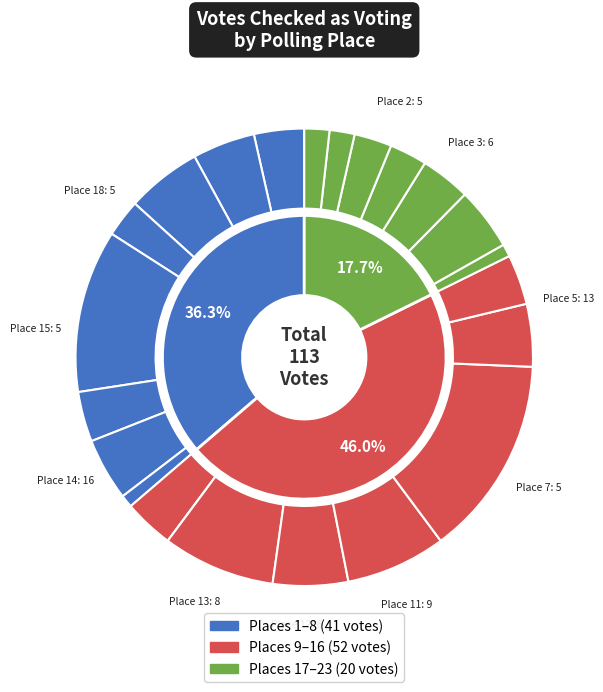

True or false: 18 accounts for 1% of the total.

False